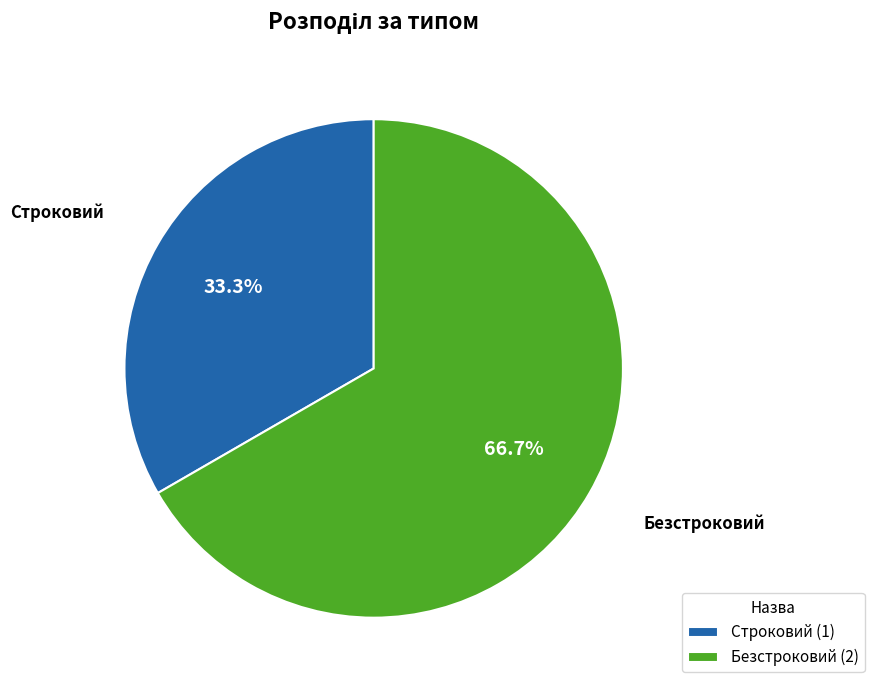

What percentage is the Строковий slice, to the nearest percent?

33%